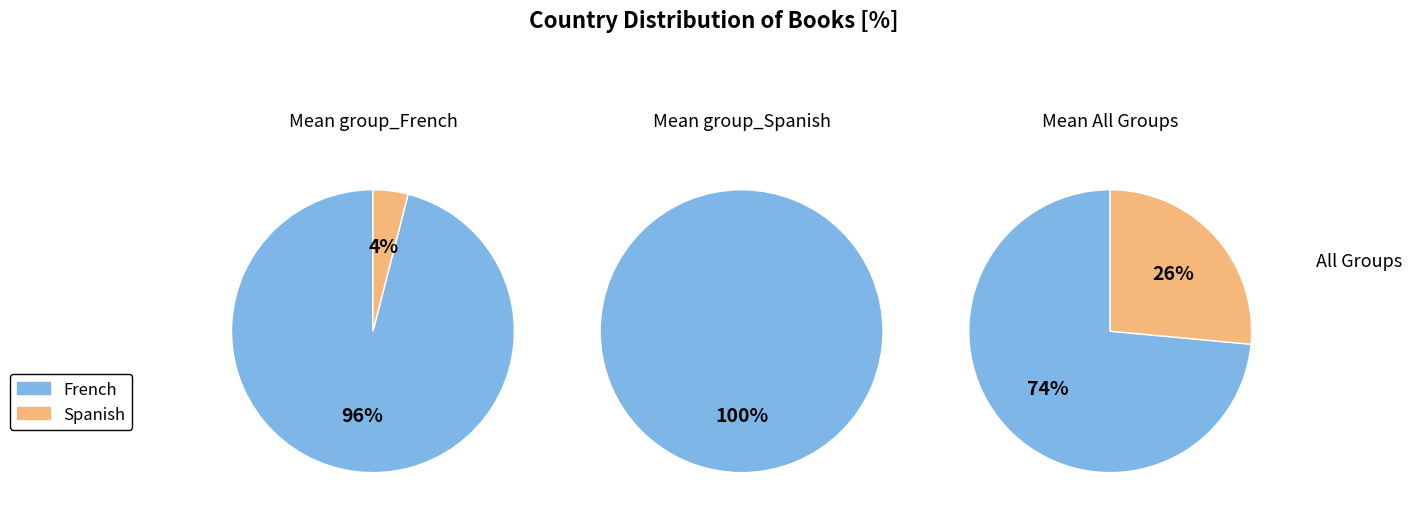

Rank the categories by value from highest to lowest.

French, Spanish